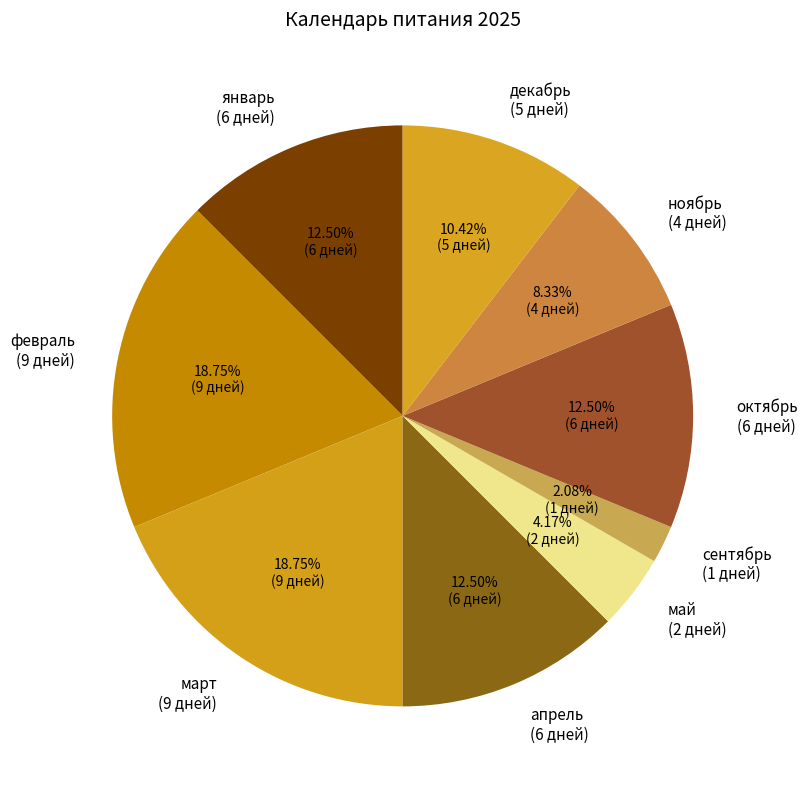

Combined, do февраль (9 дней) and май (2 дней) account for over 50%?

No